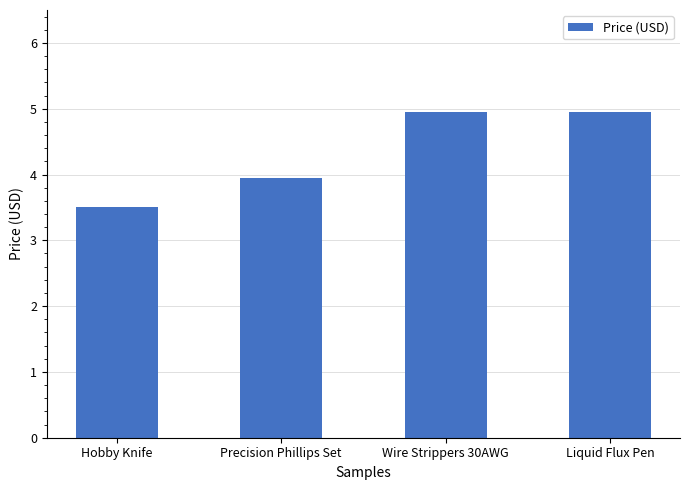

What position from the right is Precision Phillips Set?

3